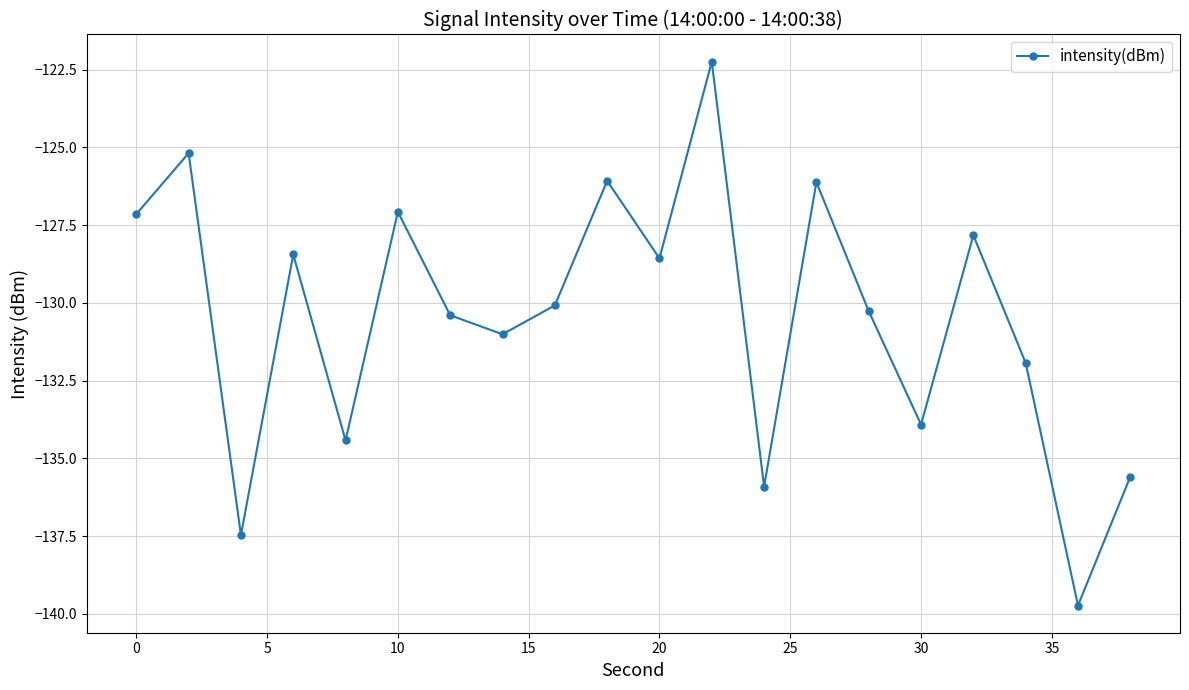

What is the value of the 19th point from the left?

-139.7